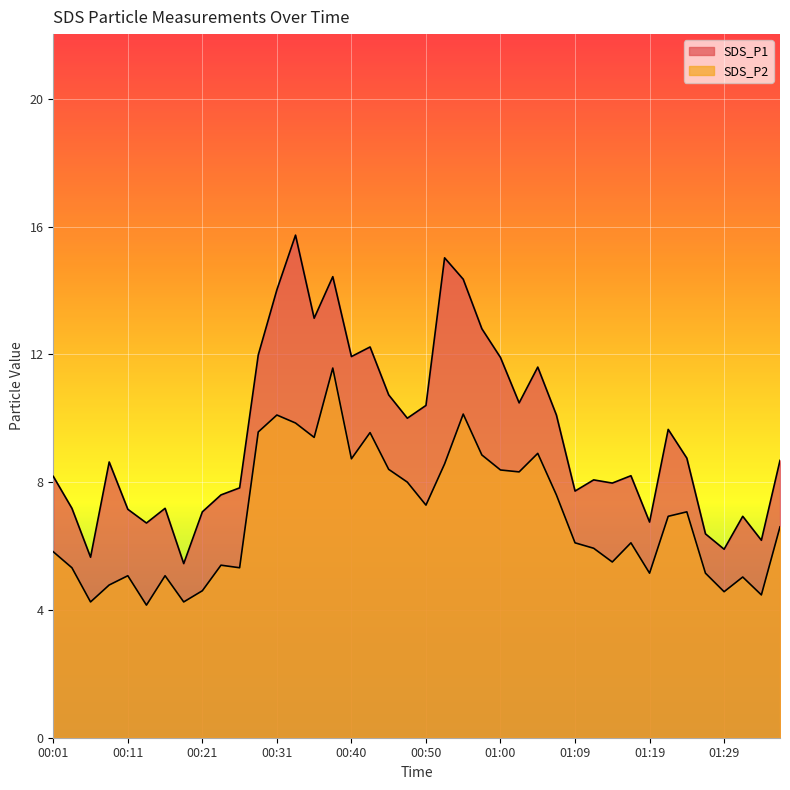

True or false: SDS_P1 has more than 0 interior local peaks.

True